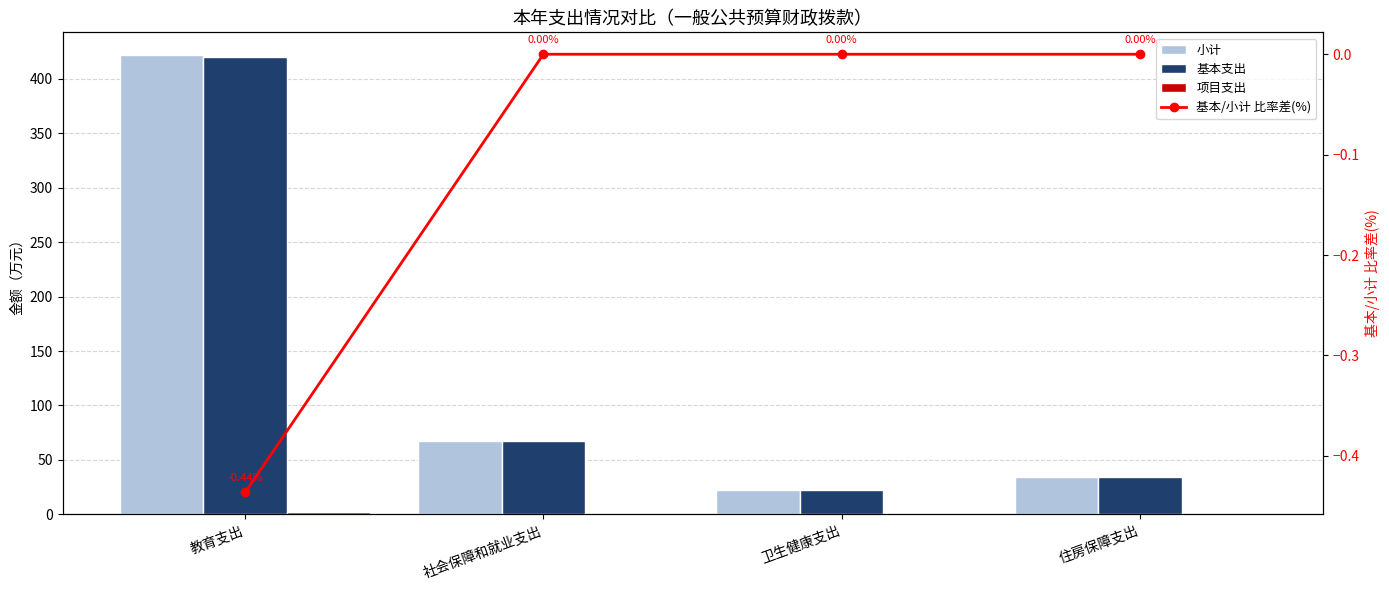

Reading left to right, what are all the values shown in this chart?

小计: 421.6	67.2	22.1	34.7
基本支出: 419.7	67.2	22.1	34.7
项目支出: 1.8	0.0	0.0	0.0
基本/小计 比率差(%): -0.4	0.0	0.0	0.0